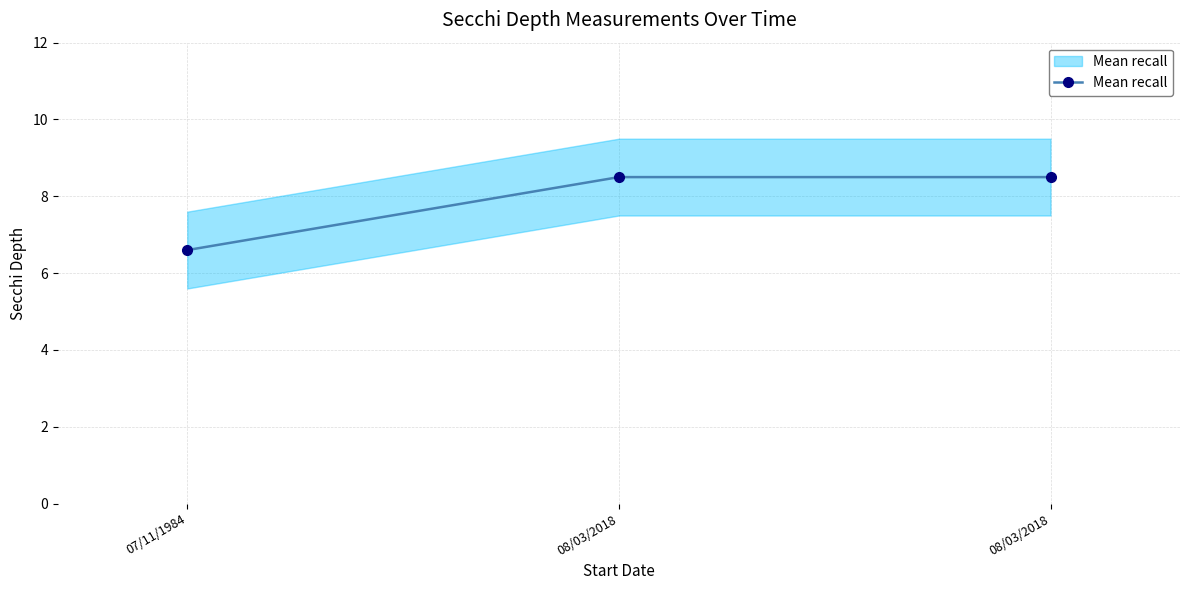

Between 08/03/2018 and 08/03/2018, which is larger?

08/03/2018